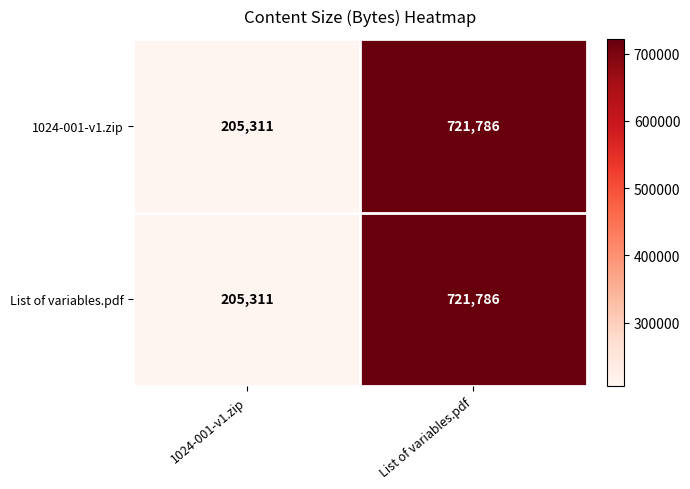

True or false: 1024-001-v1.zip has a value of 112101 at 1024-001-v1.zip.

False